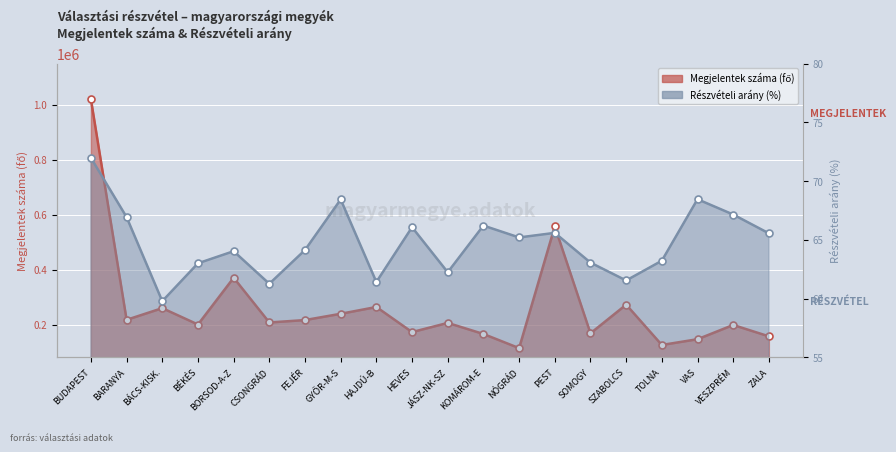

At which category does Megjelentek száma (fő) reach its first local peak?

BÁCS-KISK.